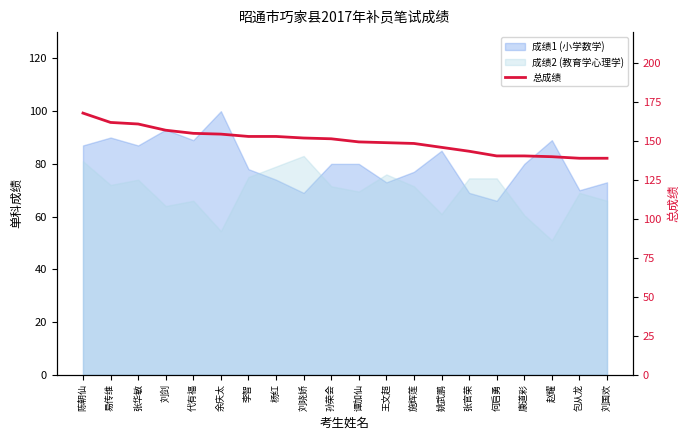

List the labels in order of value, largest first.

陈朝仙, 易传维, 张华敏, 刘剑, 代有福, 余庆太, 李智, 杨红, 刘晓娇, 孙荣会, 谭加仙, 王文超, 施辉莲, 姚武鹏, 张官荣, 何启勇, 康道彩, 赵耀, 包从龙, 刘国欢